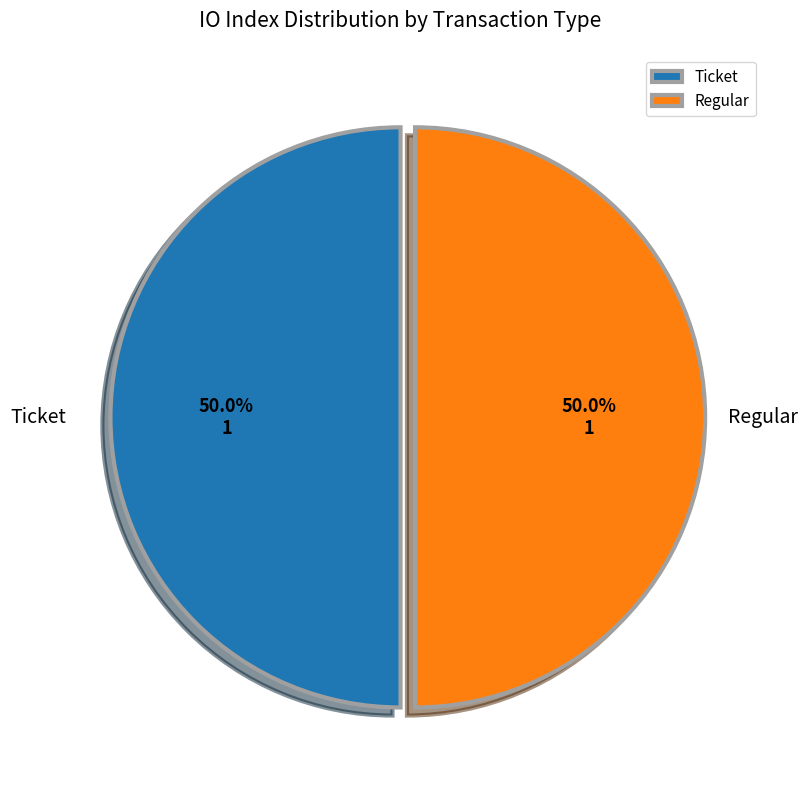

How many slices are in this pie chart?

2